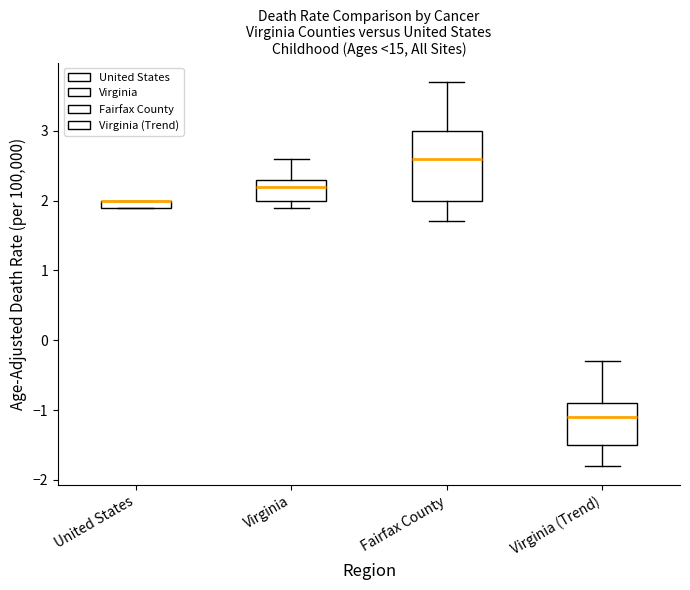

Which box is the tallest, from its lower edge to its upper edge?

Fairfax County